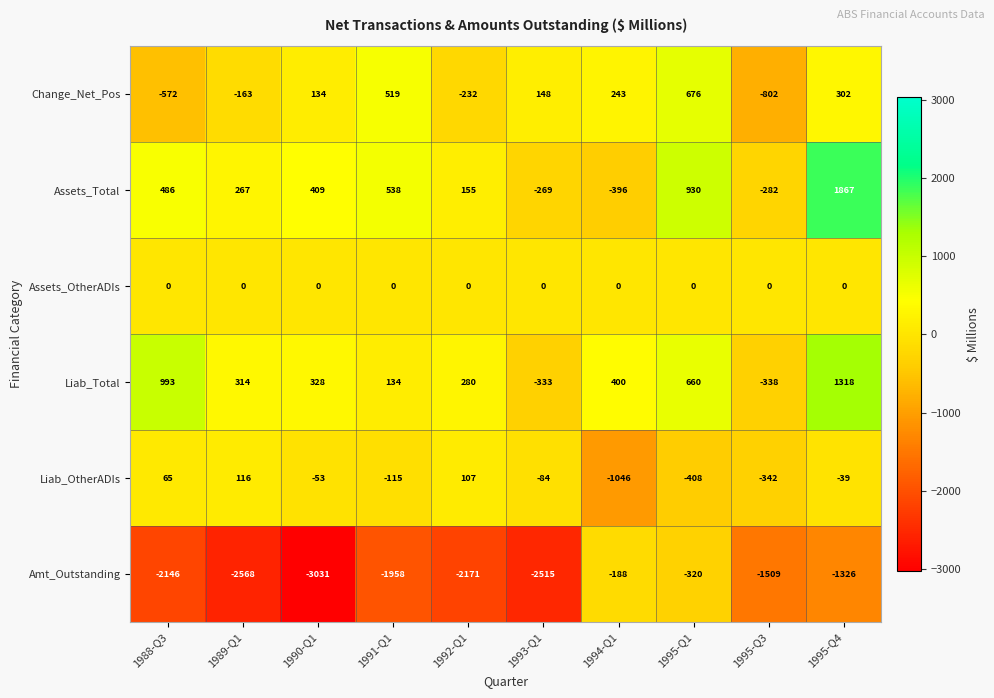

What is the greatest value displayed?

1867